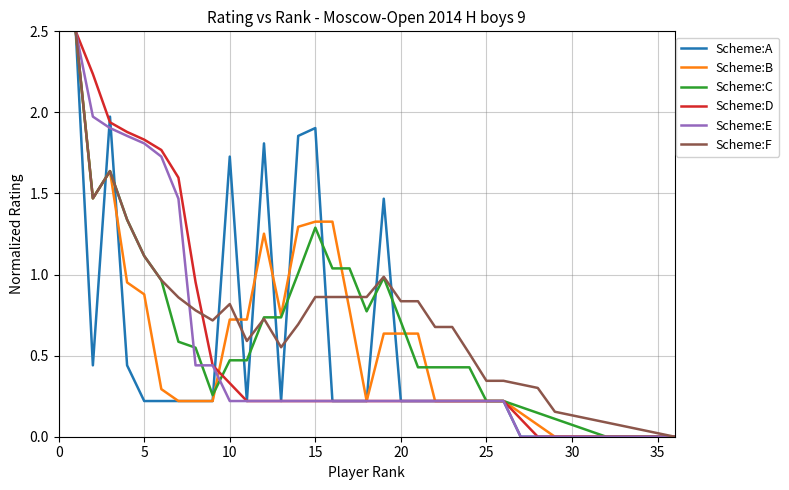

What is the maximum value shown in the chart?

2.5